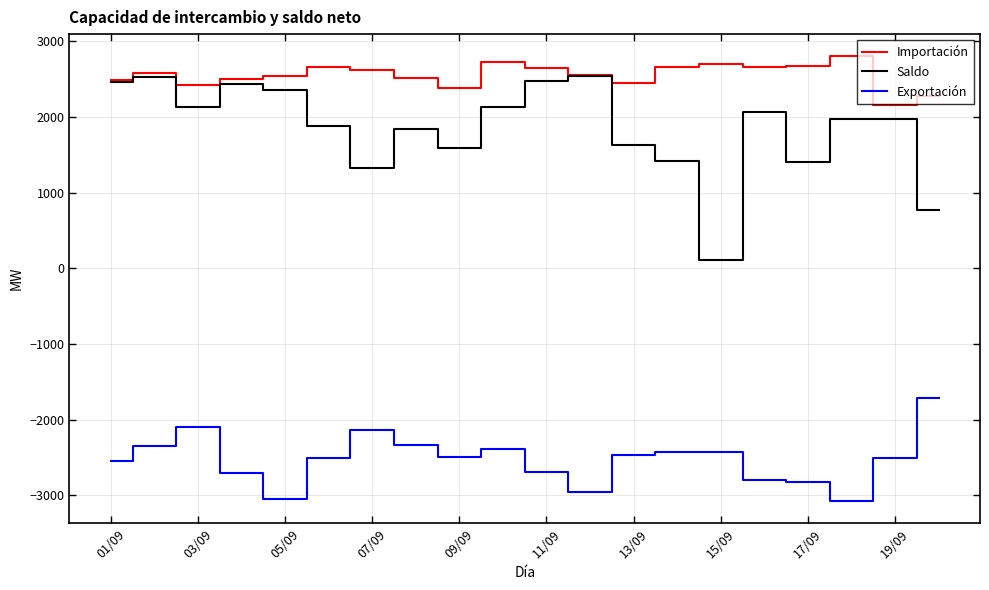

Which series has the widest spread of values?

Saldo